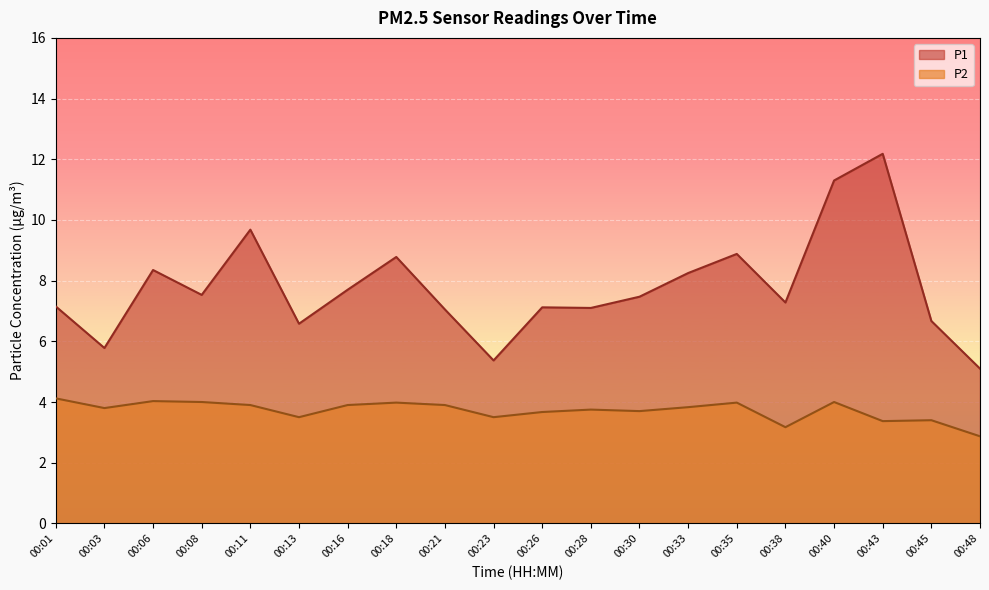

True or false: P2 and P1 cross at least once.

False